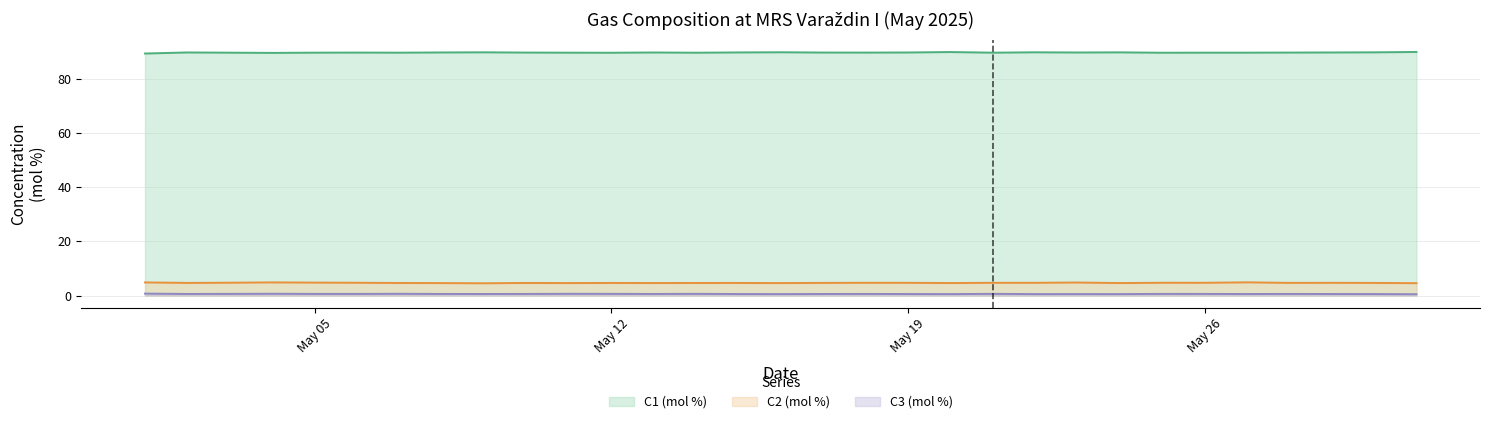

How many categories are shown in the chart?

31